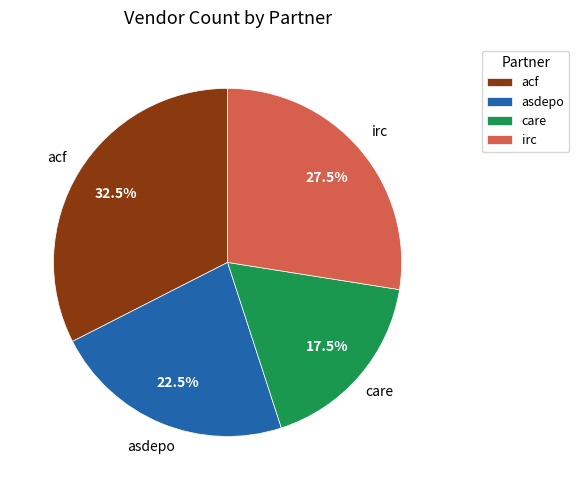

To the nearest percent, what is the difference between the largest and smallest slice percentages?

15%